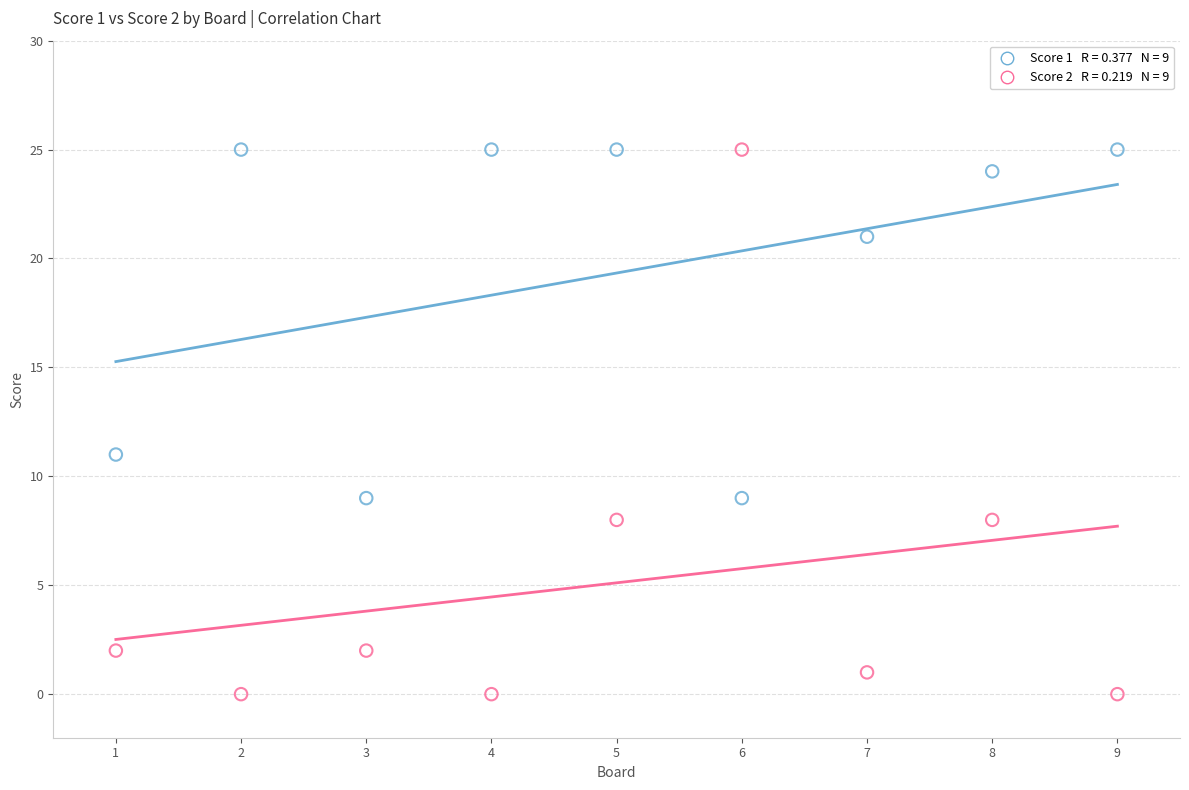

Across all data points, what is the range of X values (max minus min)?

8